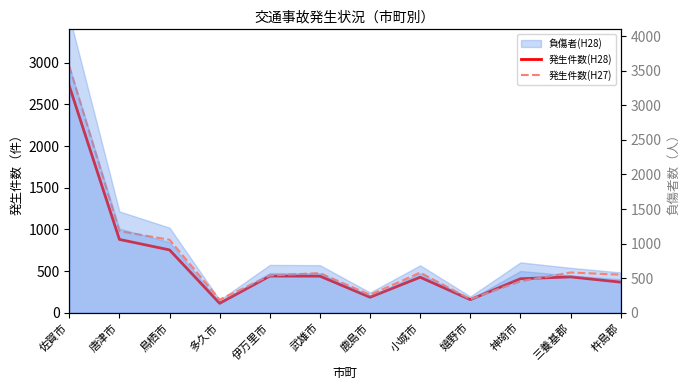

What is the label of the 1st point from the right?

杵島郡